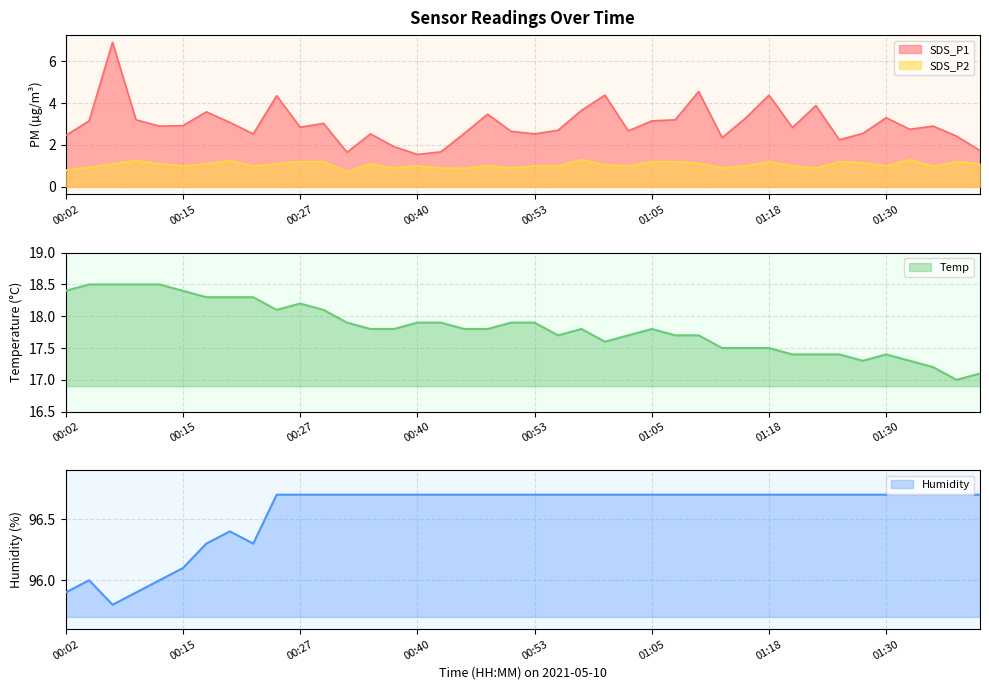

True or false: SDS_P2 has more than 1 interior local peaks.

True